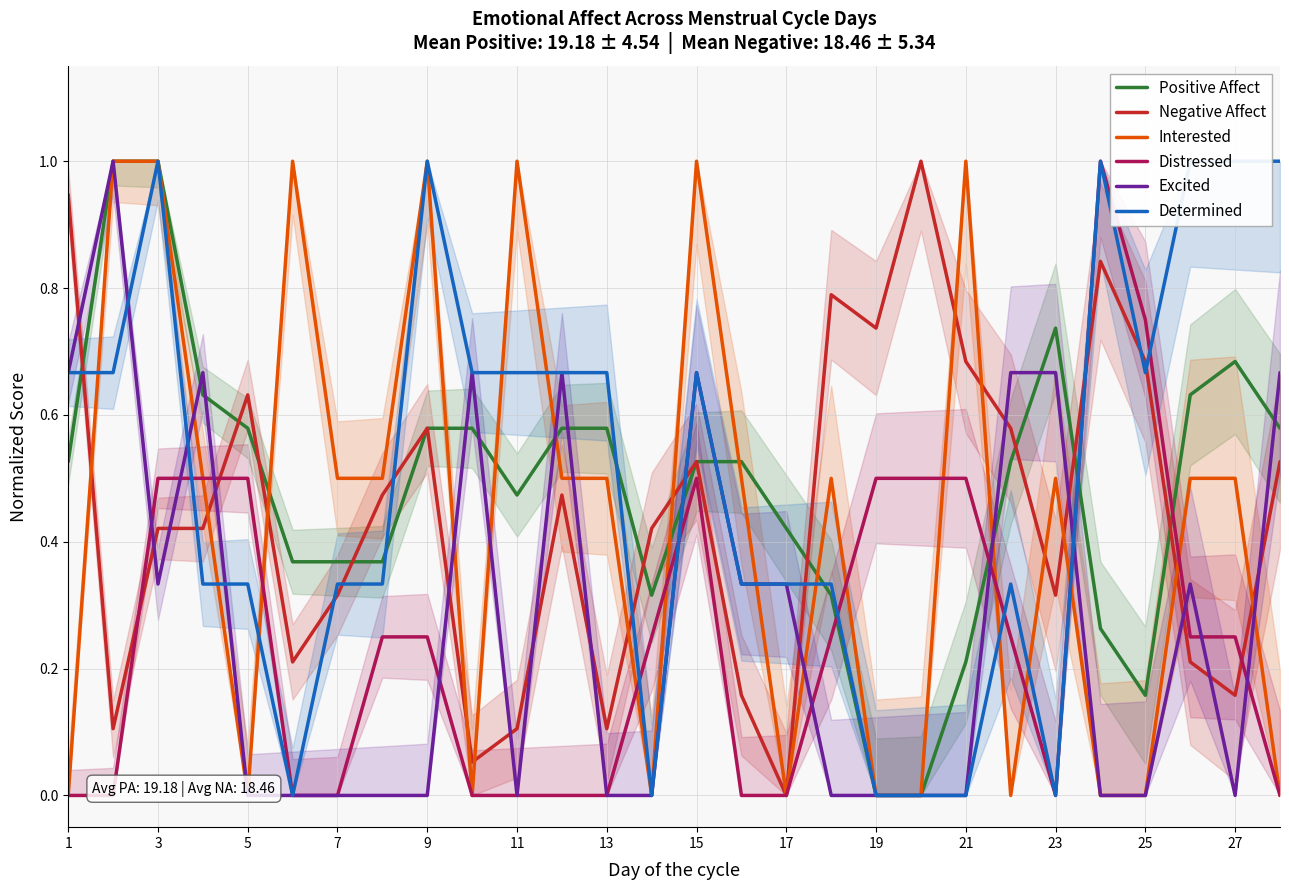

How many interior local valleys does the Interested series have?

5